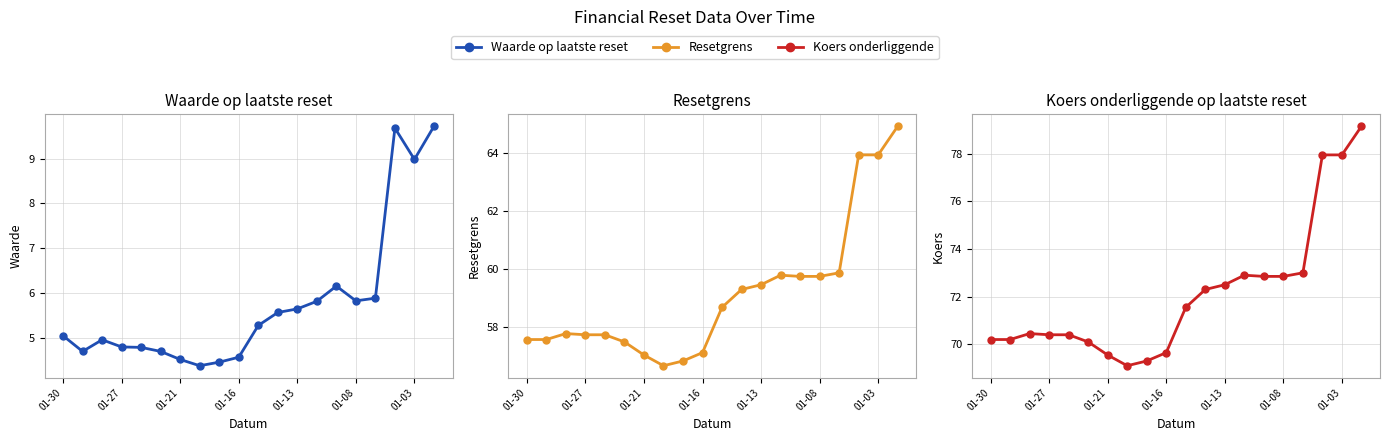

Does the chart have visible grid lines?

Yes